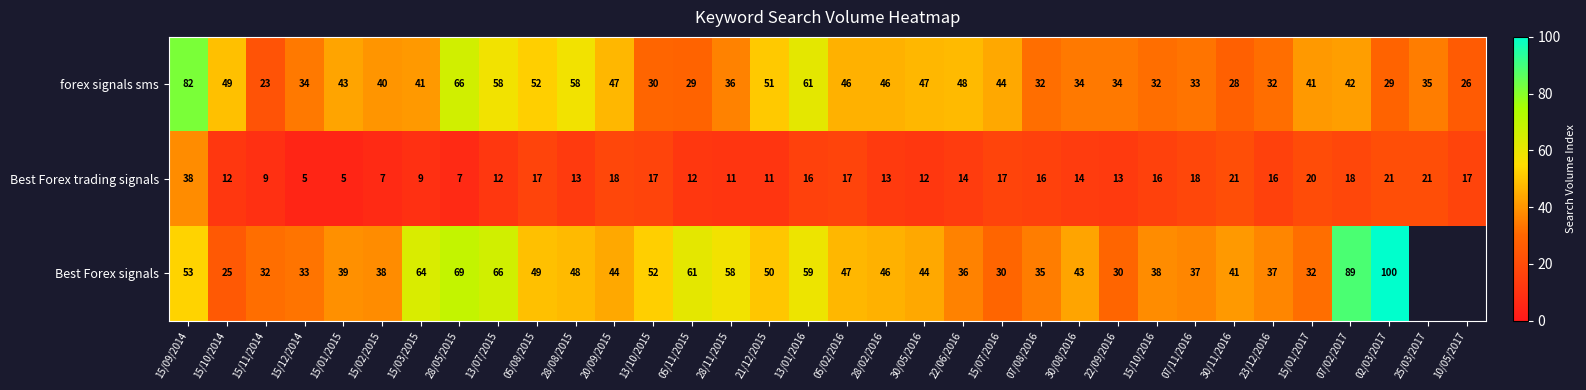

What is the difference between the Best Forex trading signals values at 02/03/2017 and 21/12/2015?

10